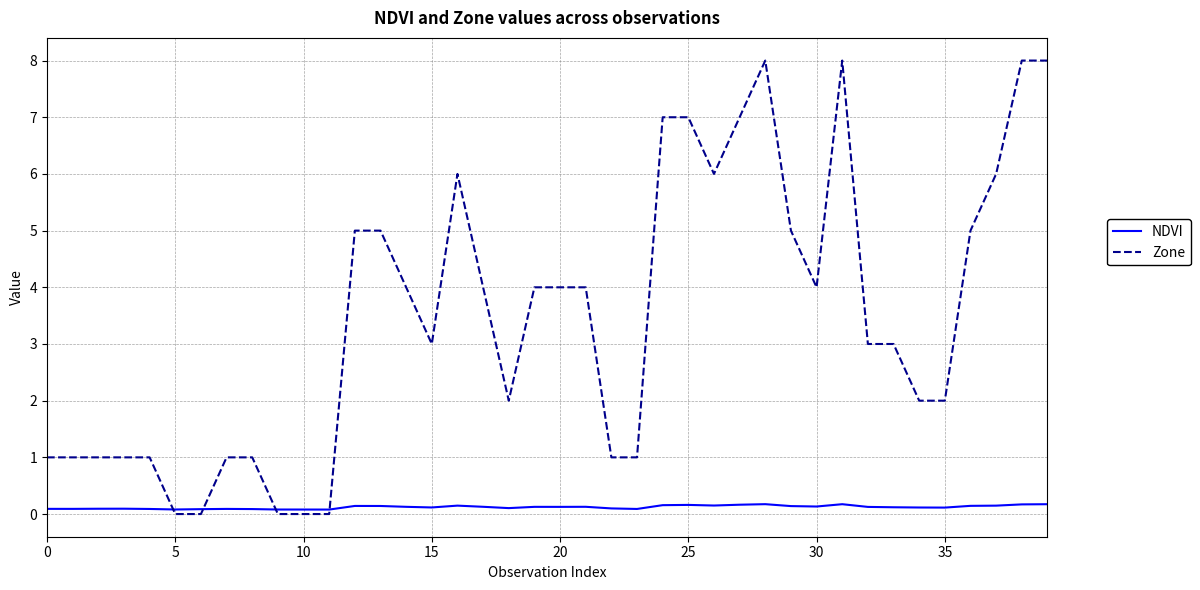

What is the maximum value shown in the chart?

8.0